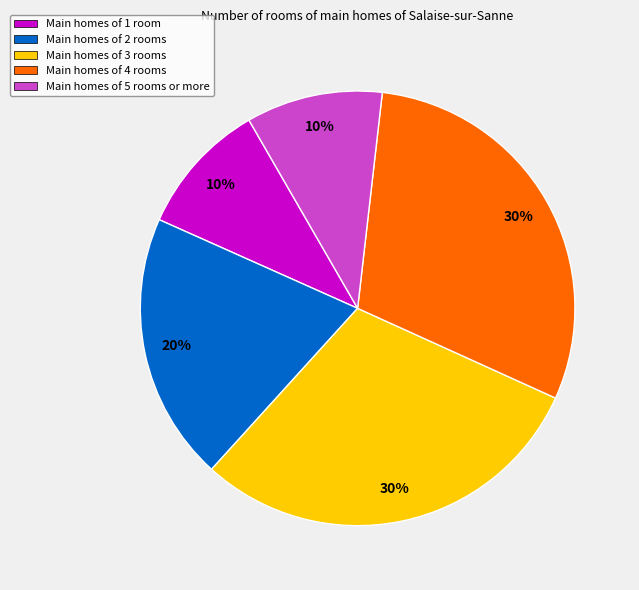

What is the ratio of the value at Main homes of 1 room to the value at Main homes of 4 rooms?

0.3